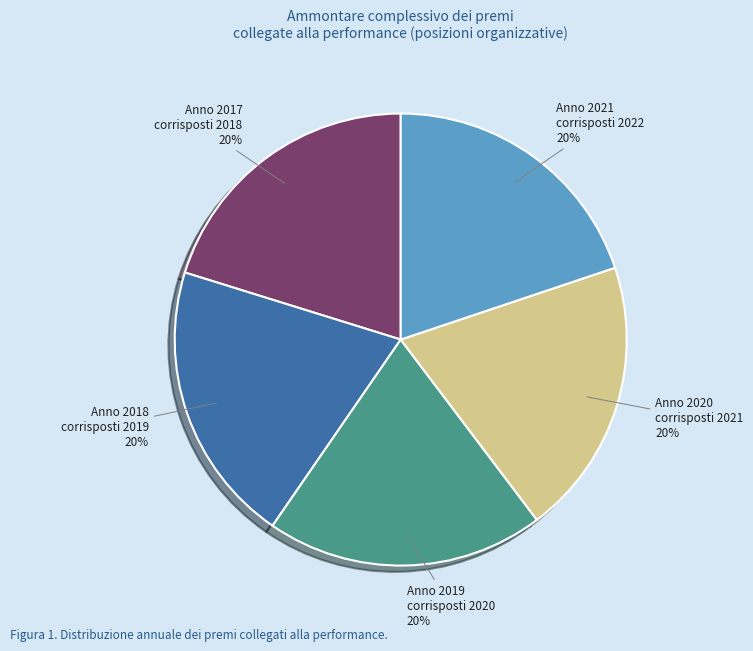

Is it true that Anno 2020 corrisposti 2021 is 13% of the pie?

False